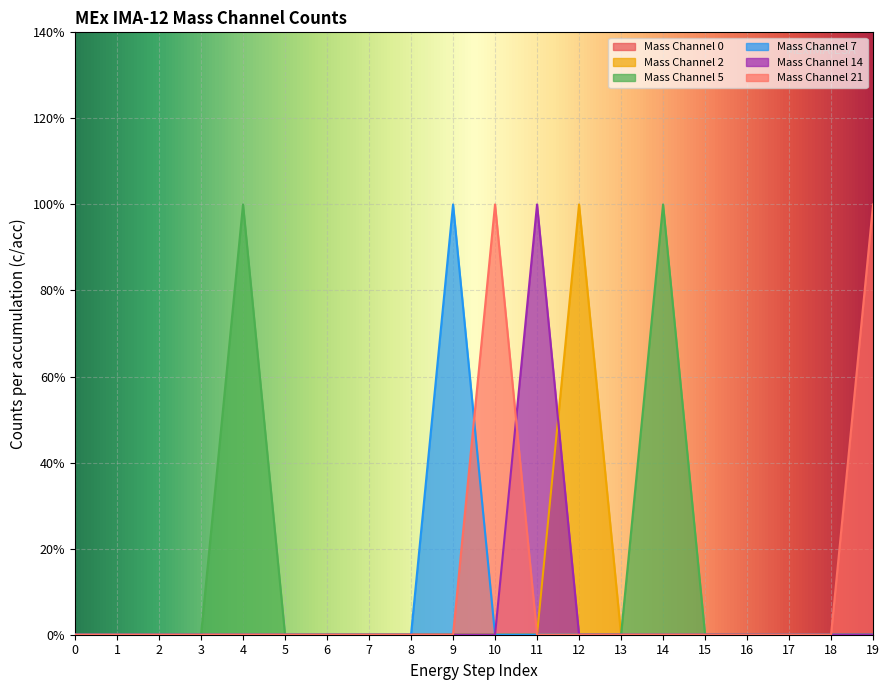

True or false: Mass Channel 2 has more than 1 points higher than both neighbors.

False